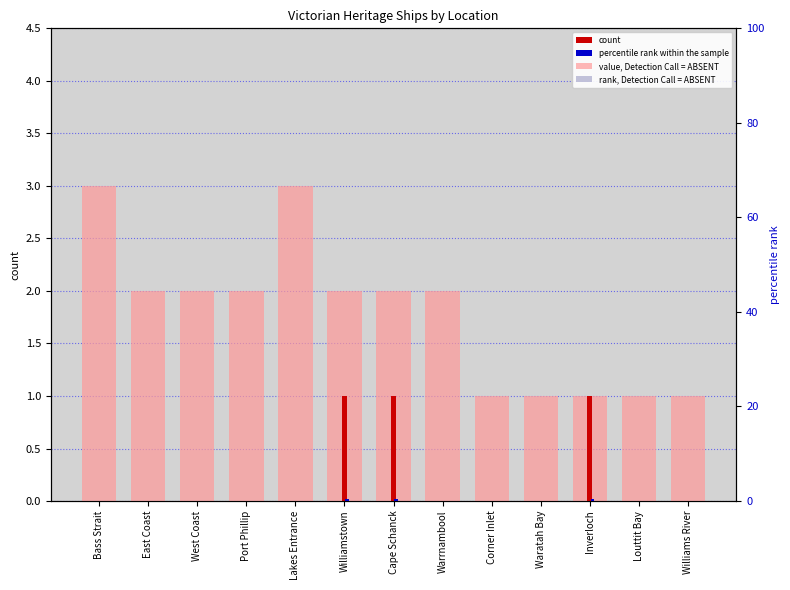

Reading left to right, what are all the values shown in this chart?

count: Bass Strait=0.0	East Coast=0.0	West Coast=0.0	Port Phillip=0.0	Lakes Entrance=0.0	Williamstown=1.0	Cape Schanck=1.0	Warrnambool=0.0	Corner Inlet=0.0	Waratah Bay=0.0	Inverloch=1.0	Louttit Bay=0.0	Williams River=0.0
percentile rank within the sample: Bass Strait=0.0	East Coast=0.0	West Coast=0.0	Port Phillip=0.0	Lakes Entrance=0.0	Williamstown=0.5	Cape Schanck=0.5	Warrnambool=0.0	Corner Inlet=0.0	Waratah Bay=0.0	Inverloch=0.5	Louttit Bay=0.0	Williams River=0.0